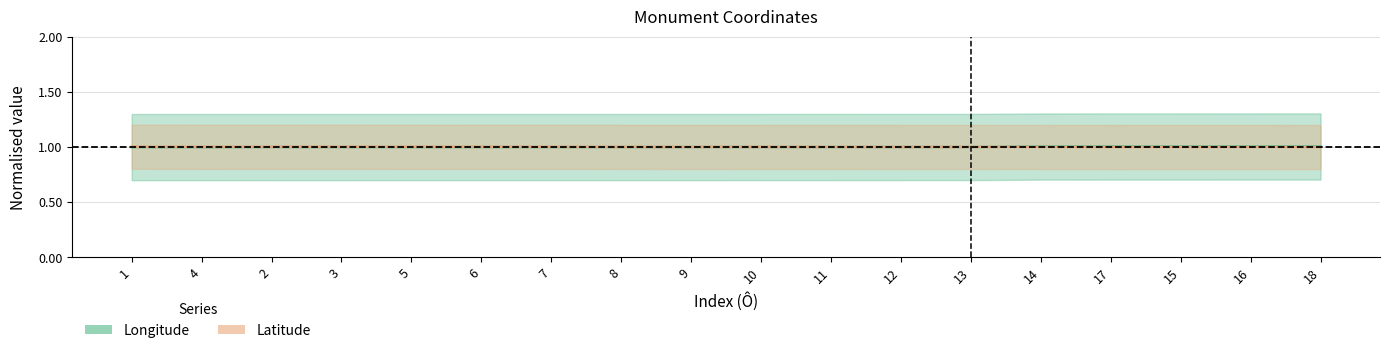

Between 17 and 2, which is larger?

17